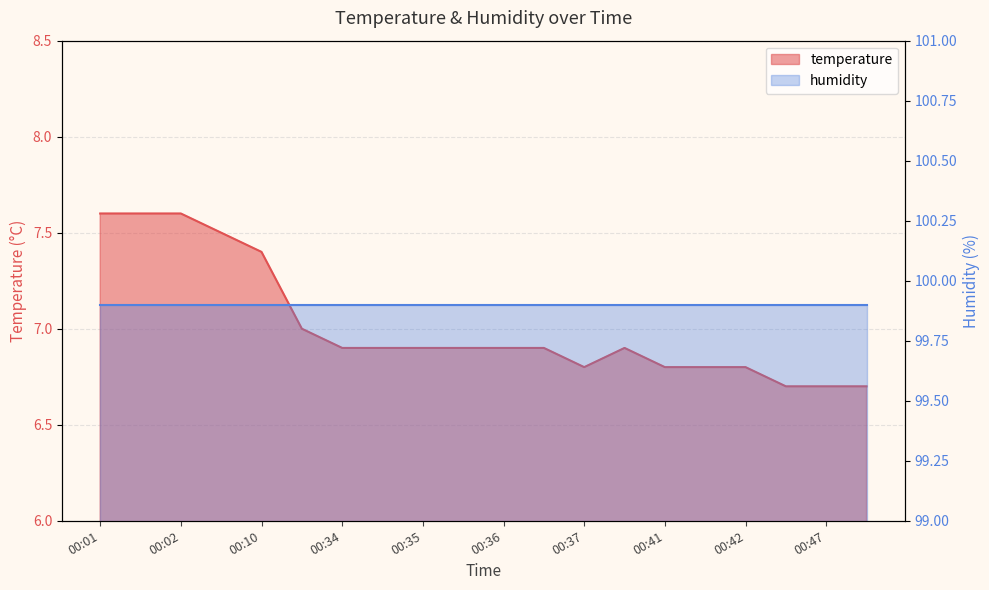

Between 00:30 and 00:36, which is larger?

00:30